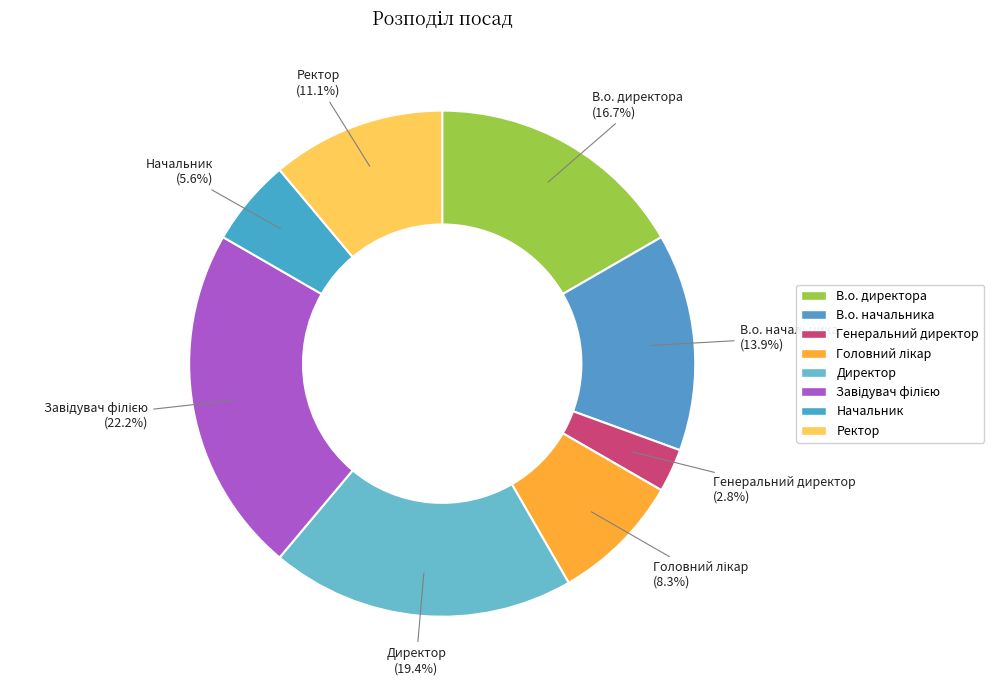

To the nearest percent, what percentage of the pie is Ректор?

11%